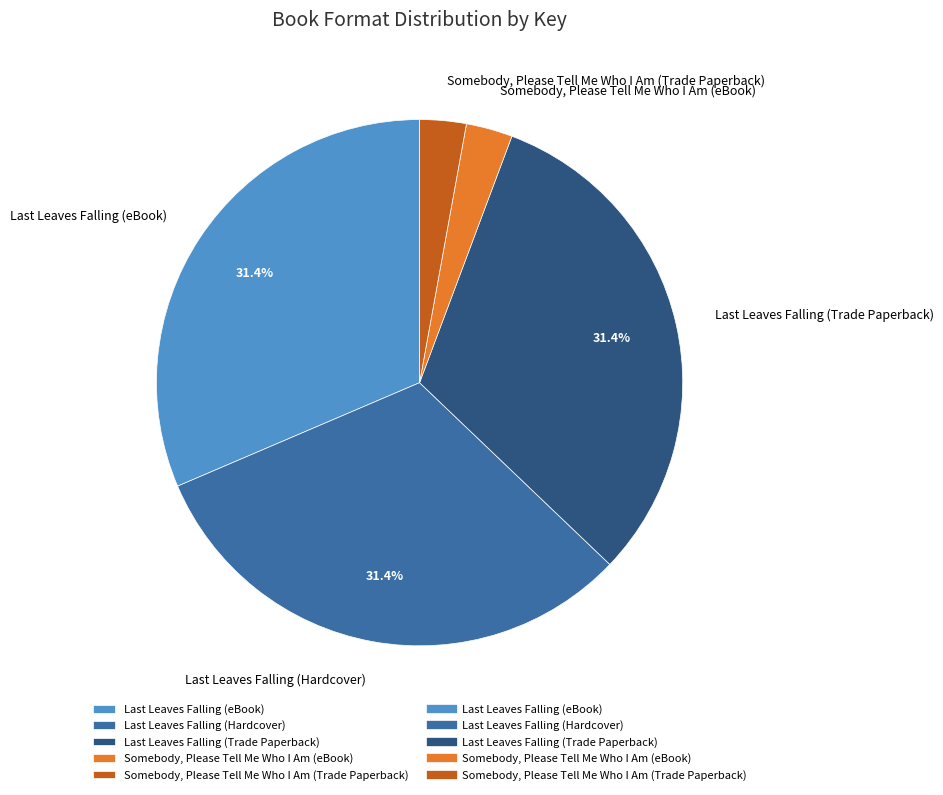

Is there any slice that represents more than half of the pie?

No